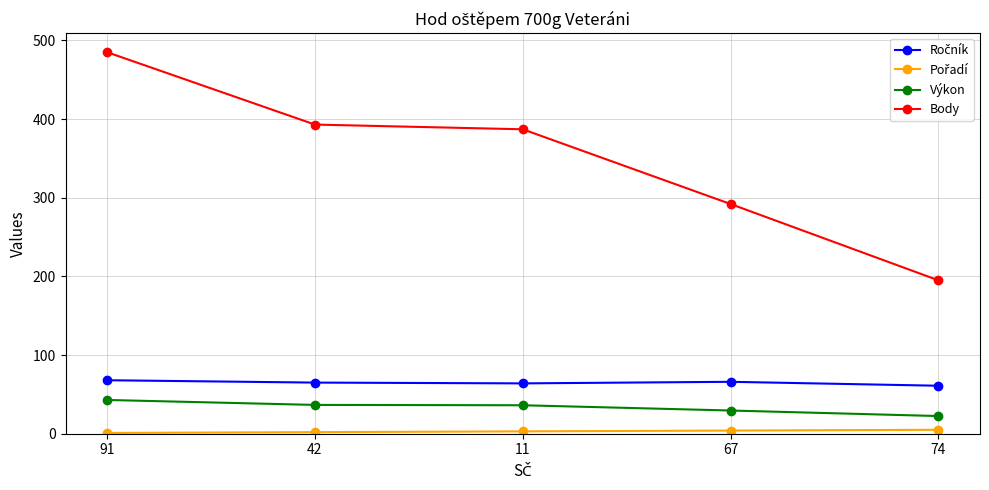

At which category is the sum across all series the highest?

91